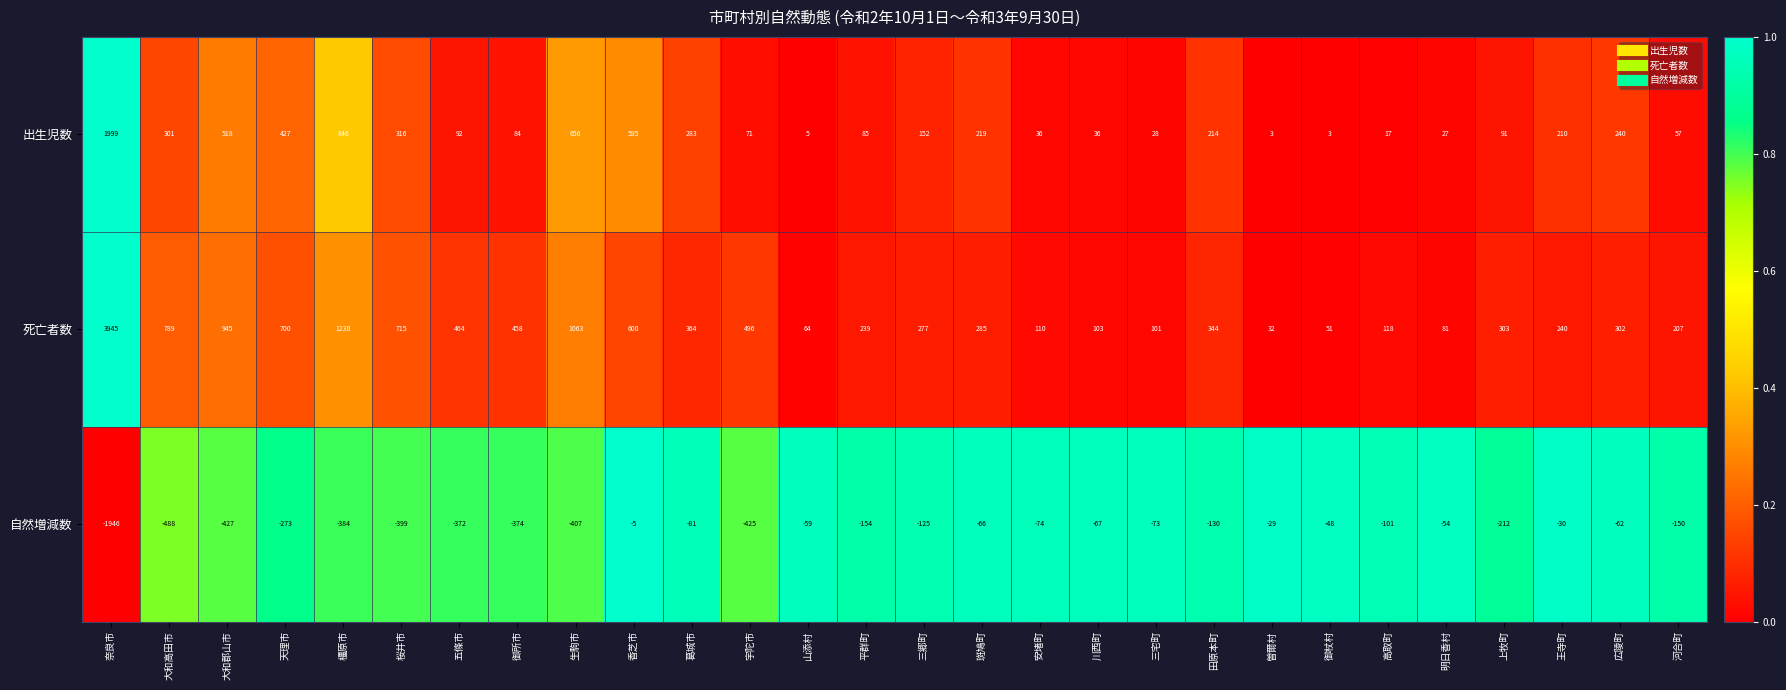

Where does the 自然増減数 series first go above -125?

香芝市